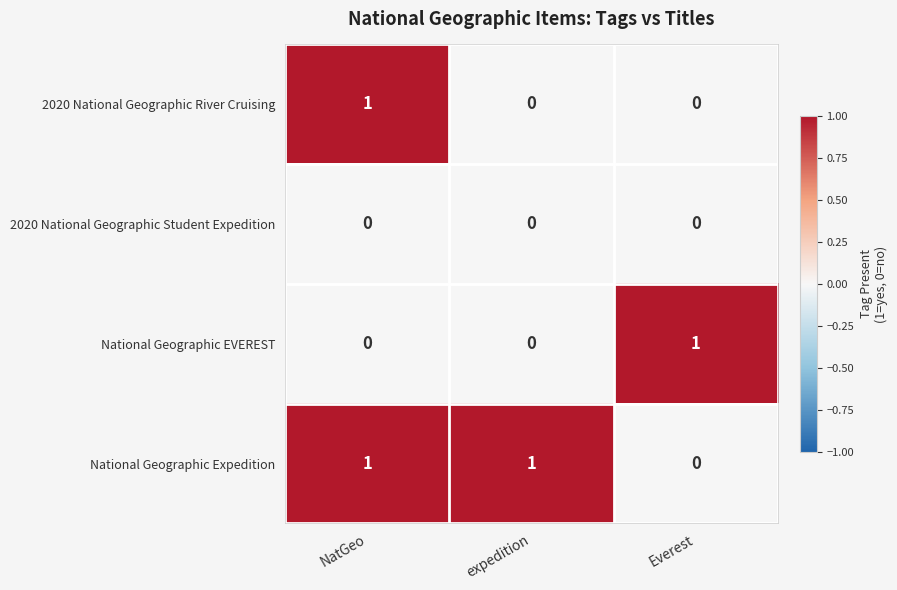

What is the greatest value displayed?

1